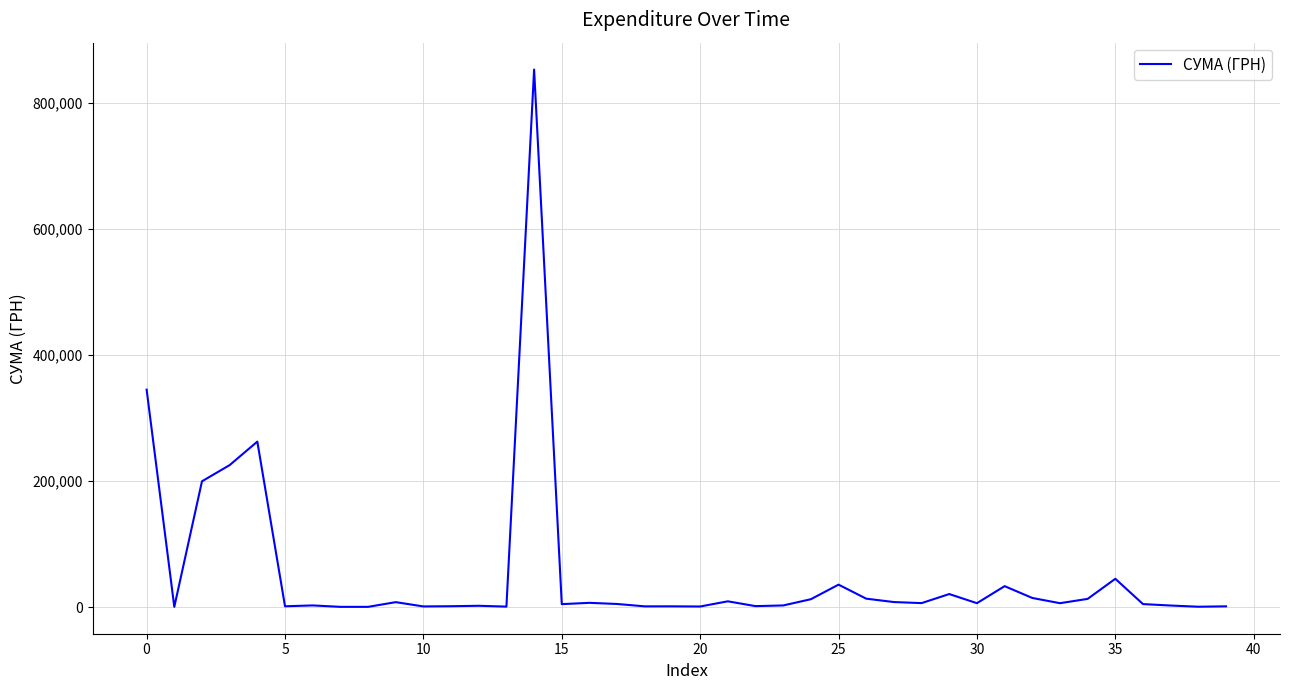

What is the difference between the maximum and minimum values?

851989.9